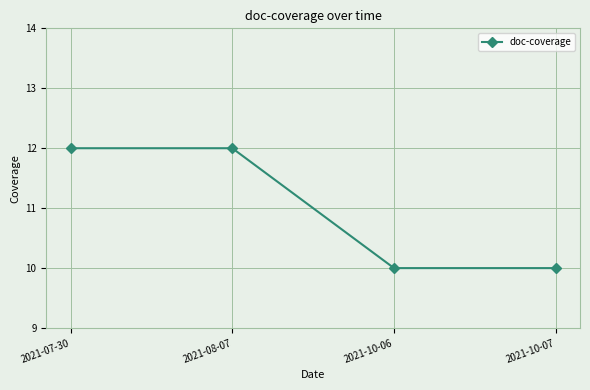

What is the label of the 2nd point from the left?

2021-08-07